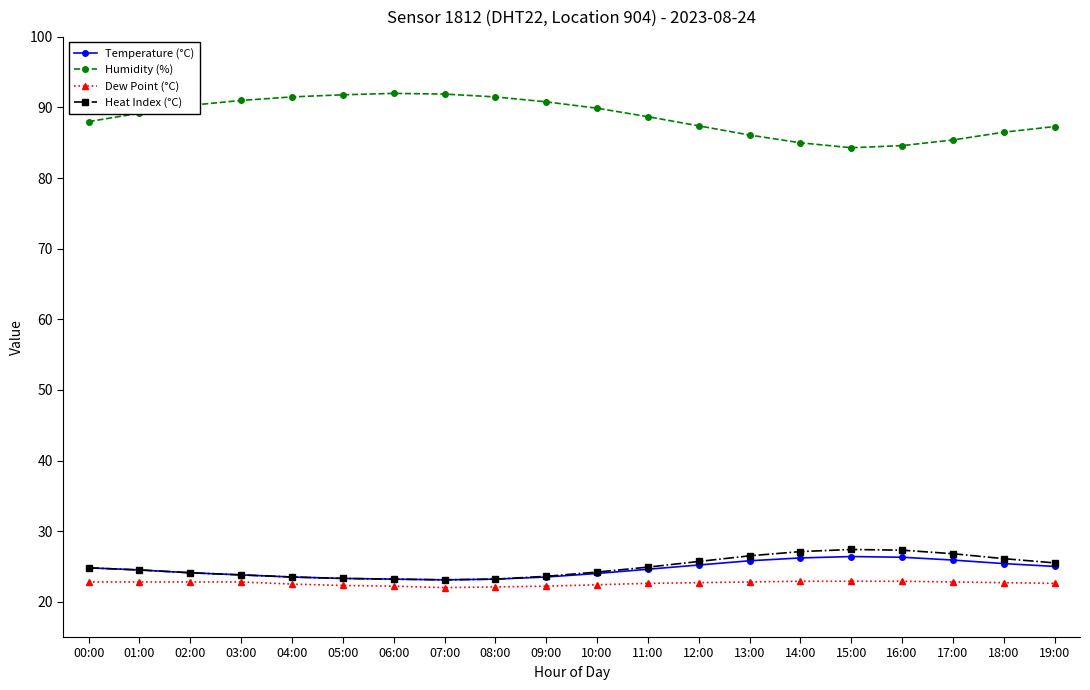

What is the difference between the Temperature (°C) values at 10:00 and 16:00?

2.3